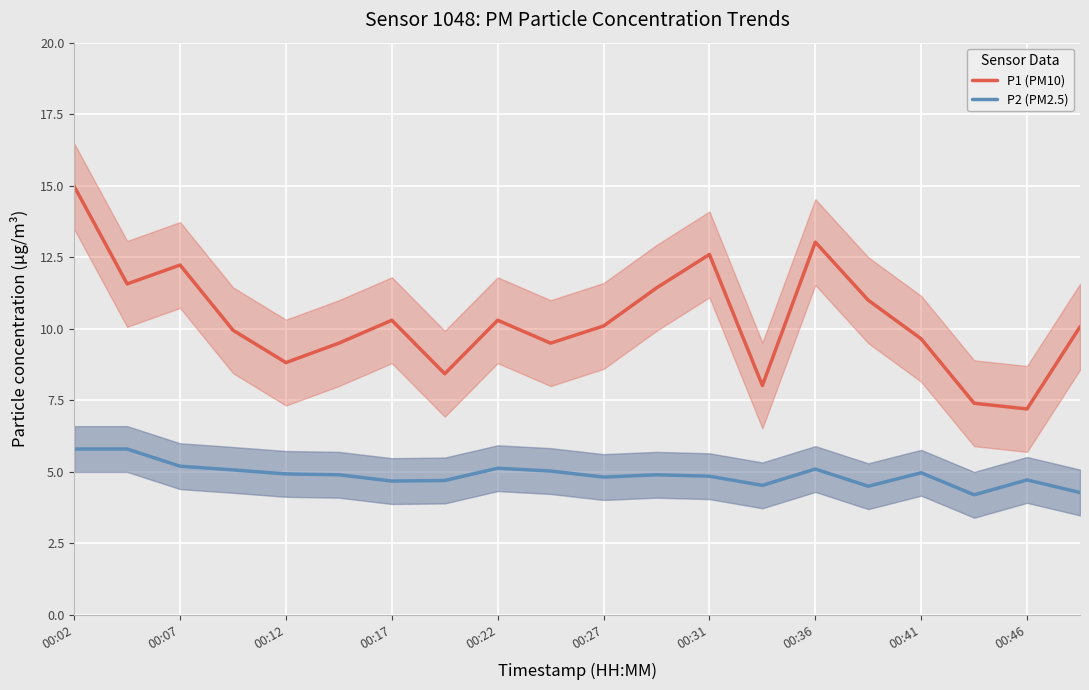

True or false: P2 (PM2.5) has a value of 3.2 at 00:36.

False